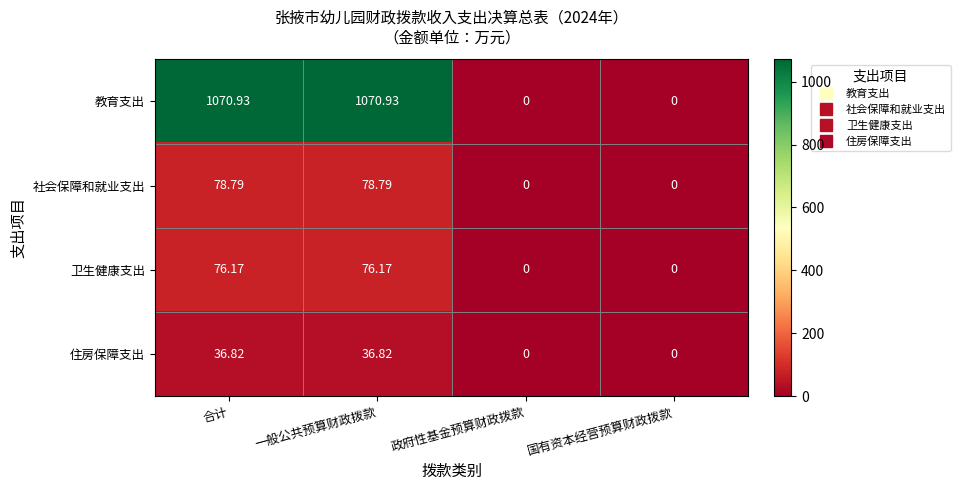

At which label does 教育支出 first exceed 1070?

合计